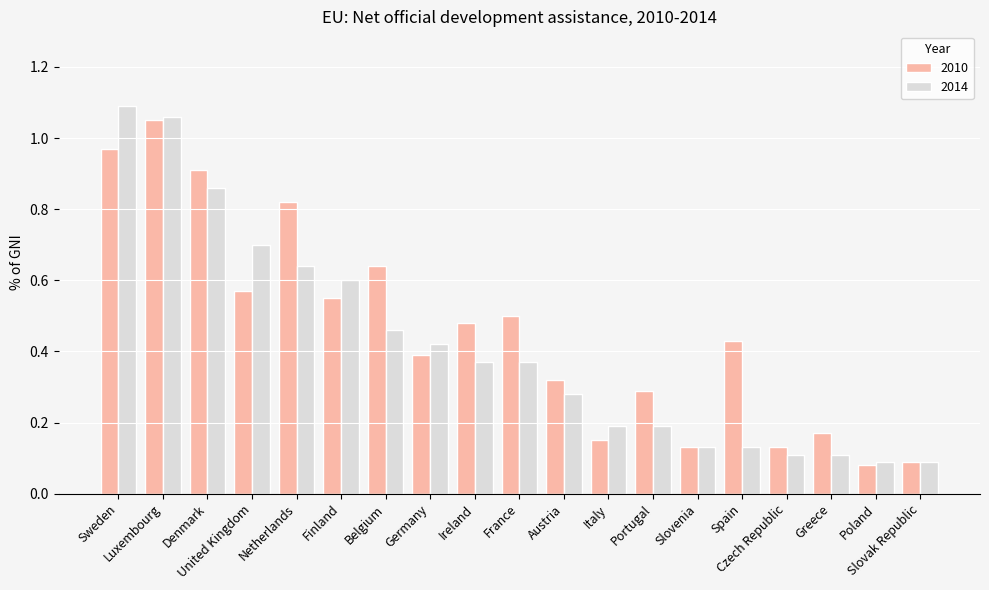

What is the label of the 1st bar from the right?

Slovak Republic